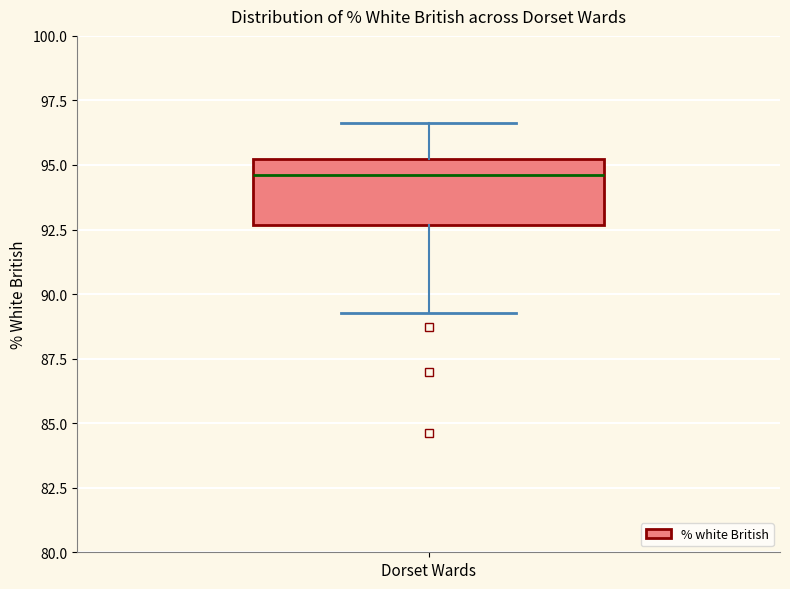

Where does the lower whisker of the box for Dorset Wards end on the y-axis? The values are not printed on the chart, so give them approximately, as read against the axis.

89.5